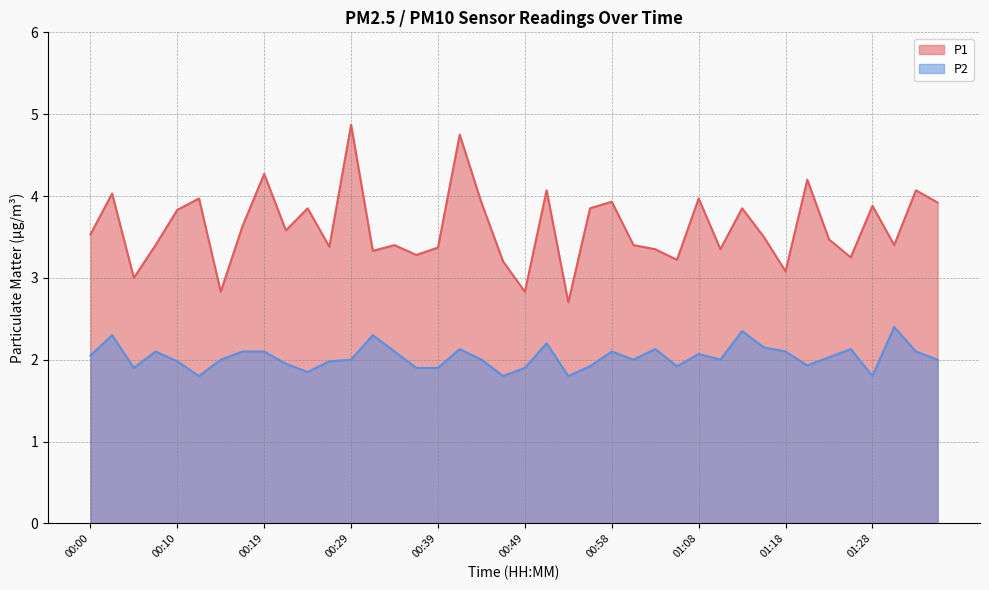

What is the difference between the maximum and minimum values in the P2 series?

0.6